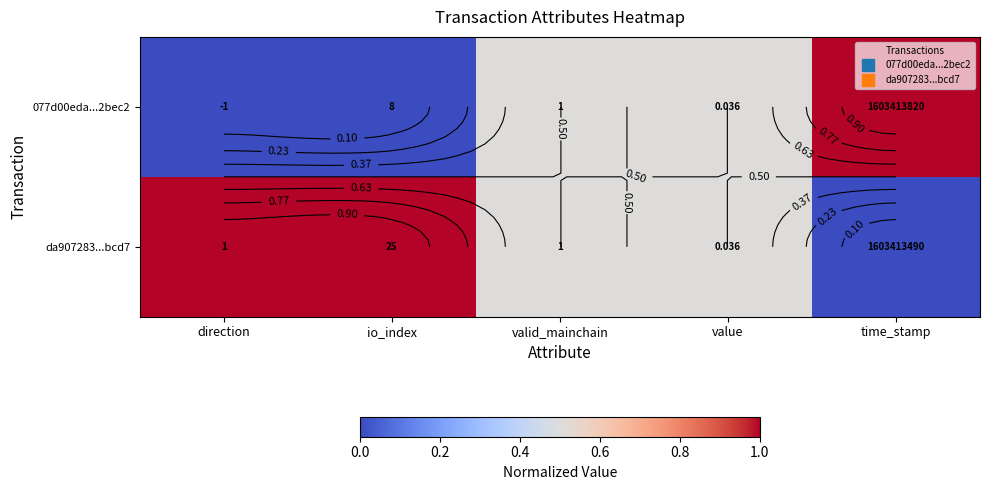

Which category has the lowest value across all series?

direction